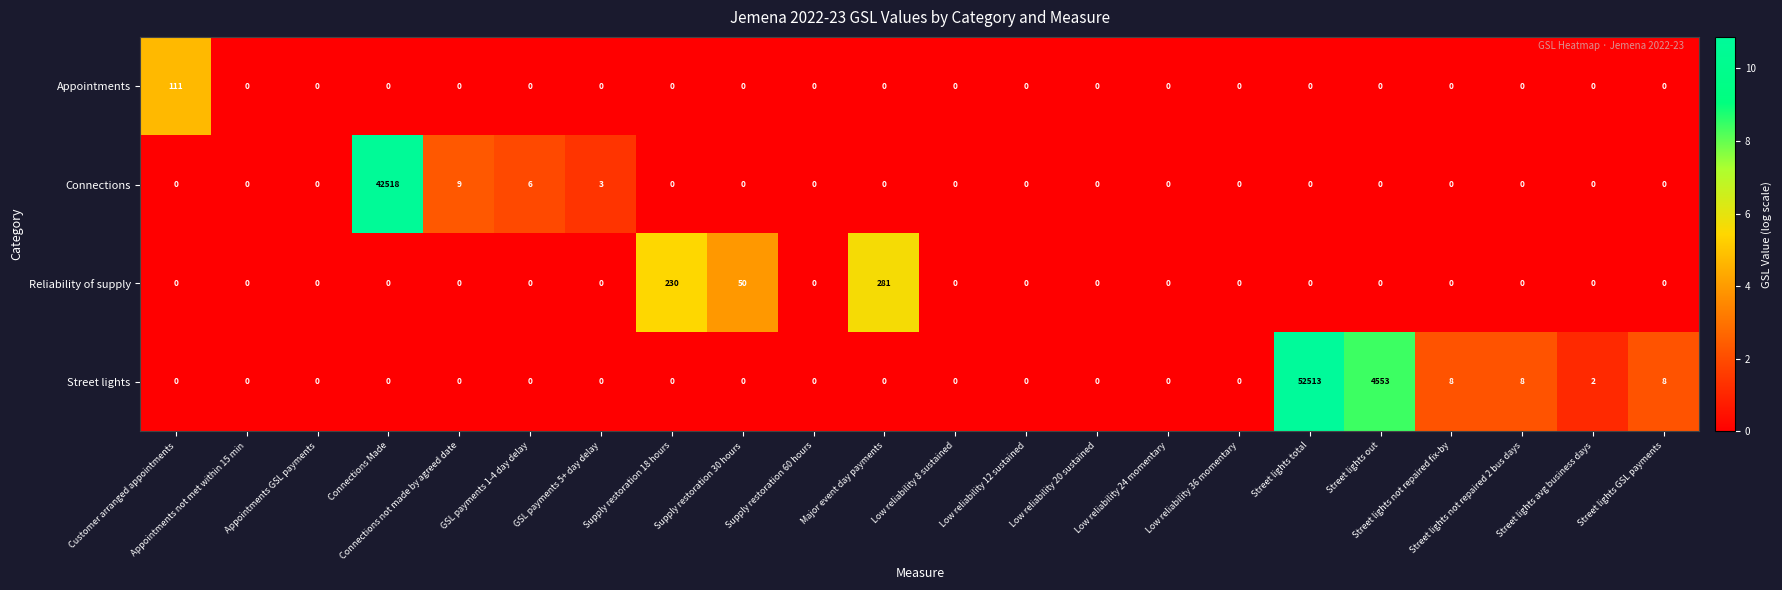

At which category is the sum across all series the highest?

Street lights total